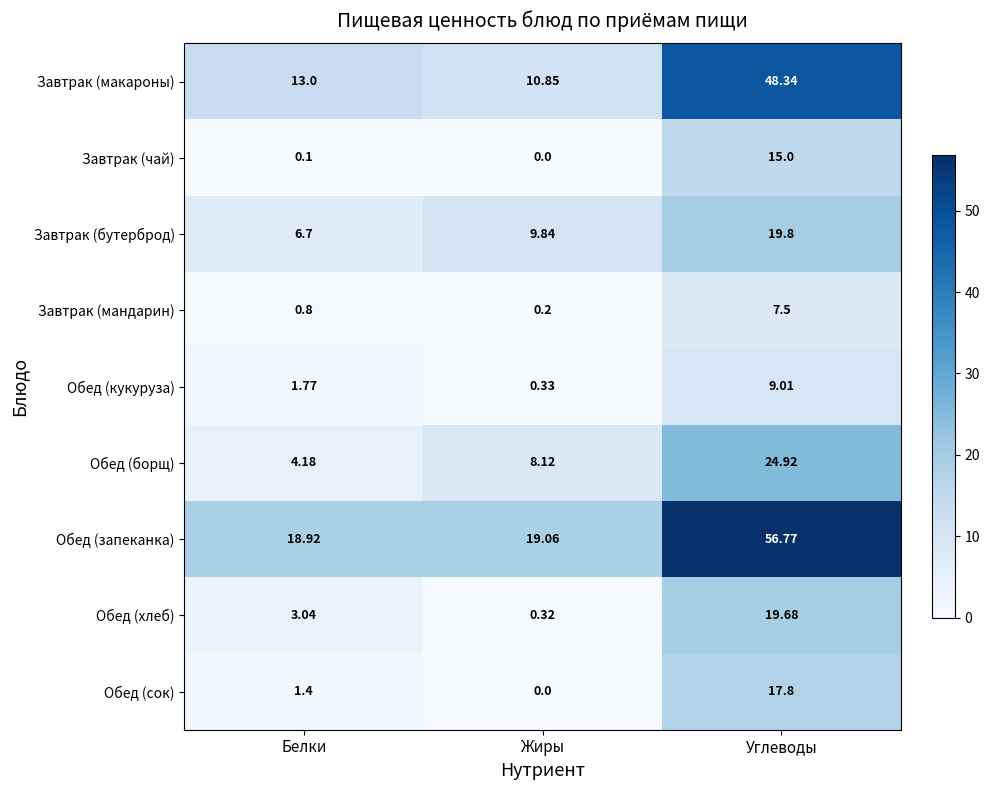

At how many categories does at least one series exceed 37?

1